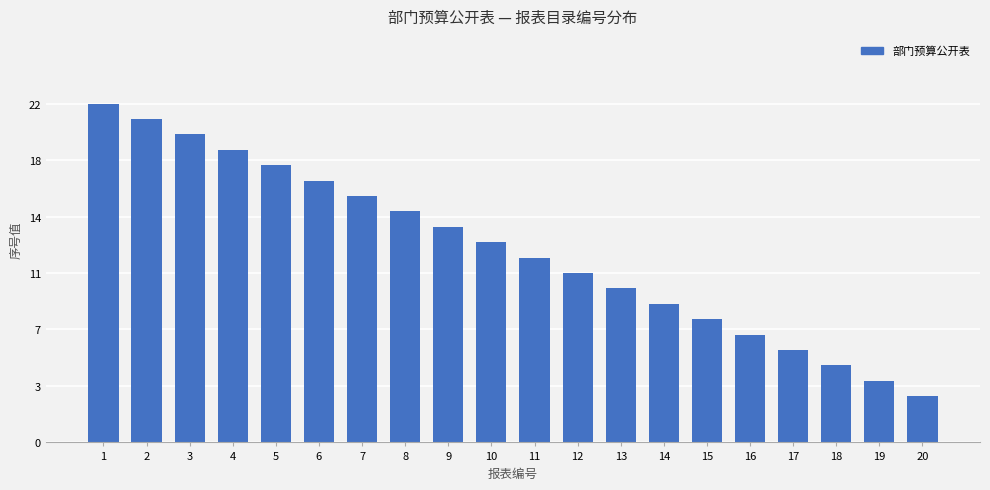

Are the bars horizontal?

No